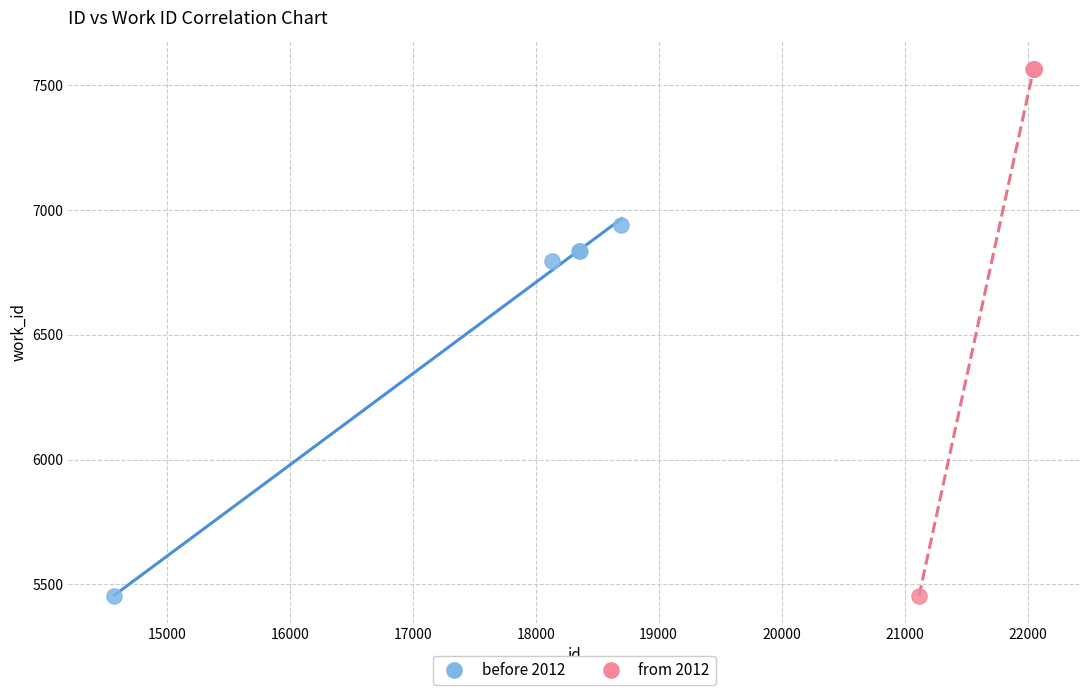

Which series has the largest Y range (max minus min)?

from 2012